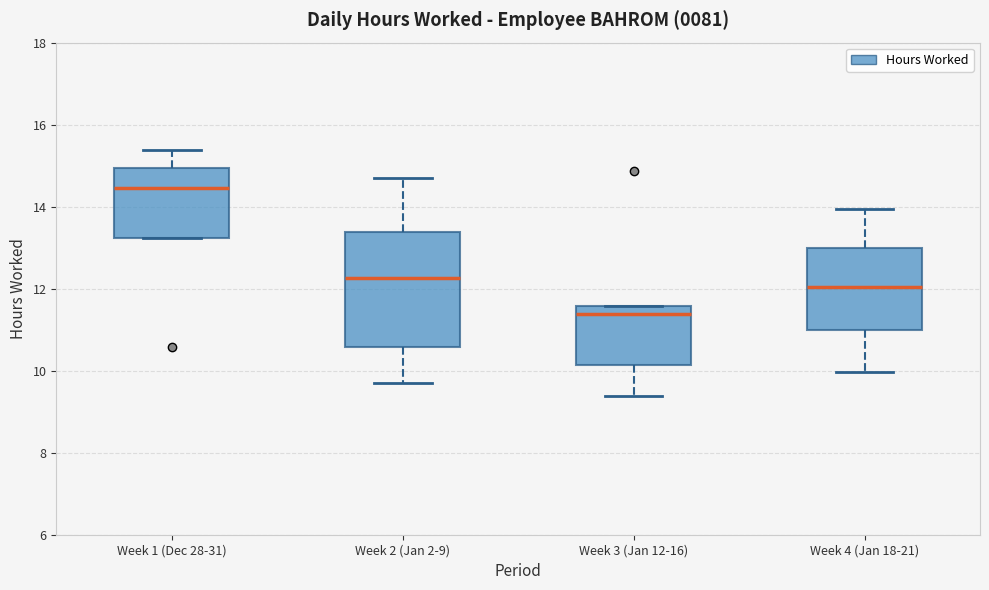

Reading left to right, read every box against the y-axis: the position of its median line, the range the box covers, and the ends of its whiskers. The values are not printed on the chart, so give them approximately, as read against the axis.

Week 1 (Dec 28-31): median 14.4, box 13.2 to 15.0, whiskers 13.2 to 15.4
Week 2 (Jan 2-9): median 12.2, box 10.6 to 13.4, whiskers 9.8 to 14.8
Week 3 (Jan 12-16): median 11.4, box 10.2 to 11.6, whiskers 9.4 to 11.6
Week 4 (Jan 18-21): median 12.0, box 11.0 to 13.0, whiskers 10.0 to 14.0